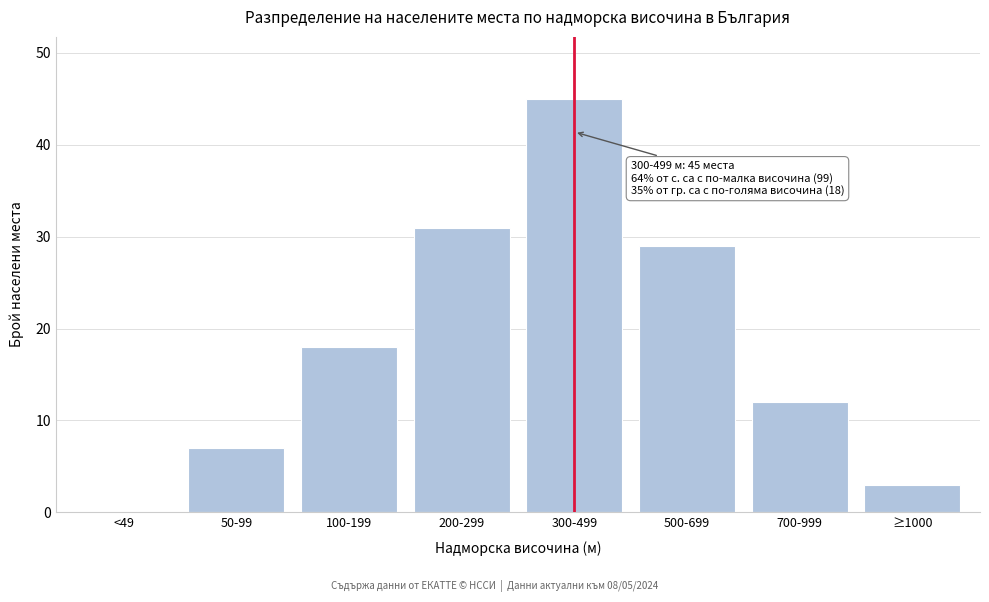

Reading right to left, list all the values displayed in this chart.

≥1000=3	700-999=12	500-699=29	300-499=45	200-299=31	100-199=18	50-99=7	<49=0